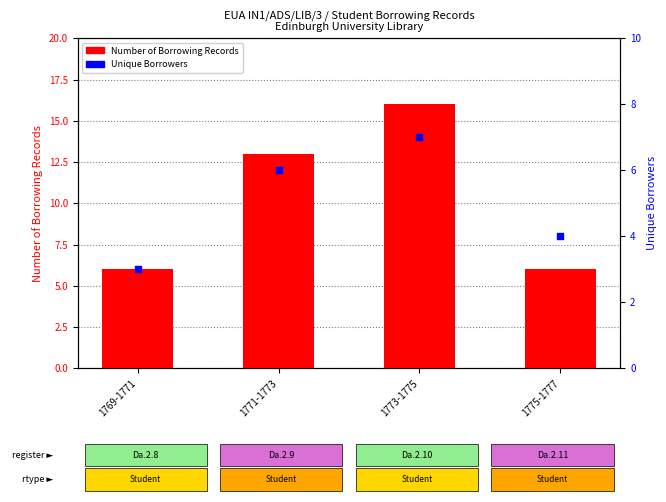

Which series has the widest spread of Y values?

Number of Borrowing Records